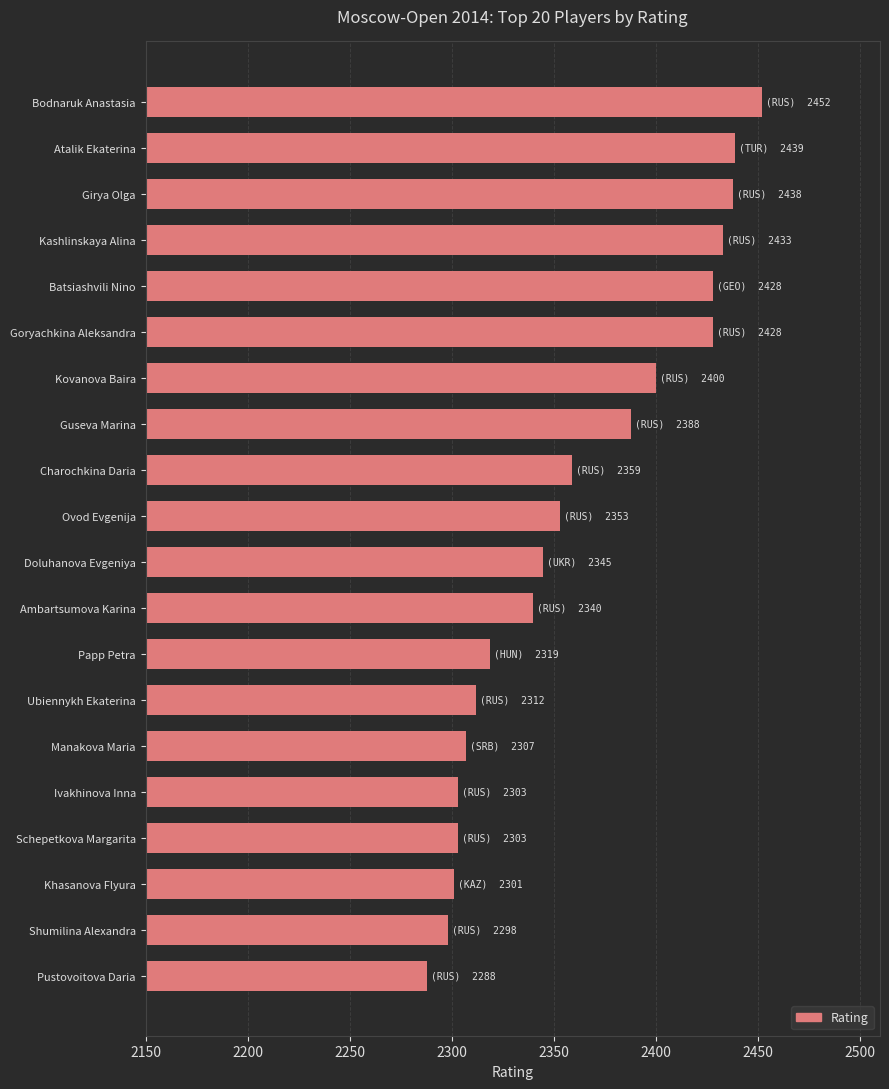

What is the label of the 15th bar from the bottom?

Goryachkina Aleksandra